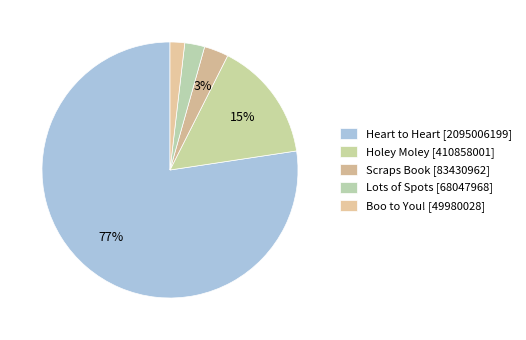

Count the number of slices in the pie.

5